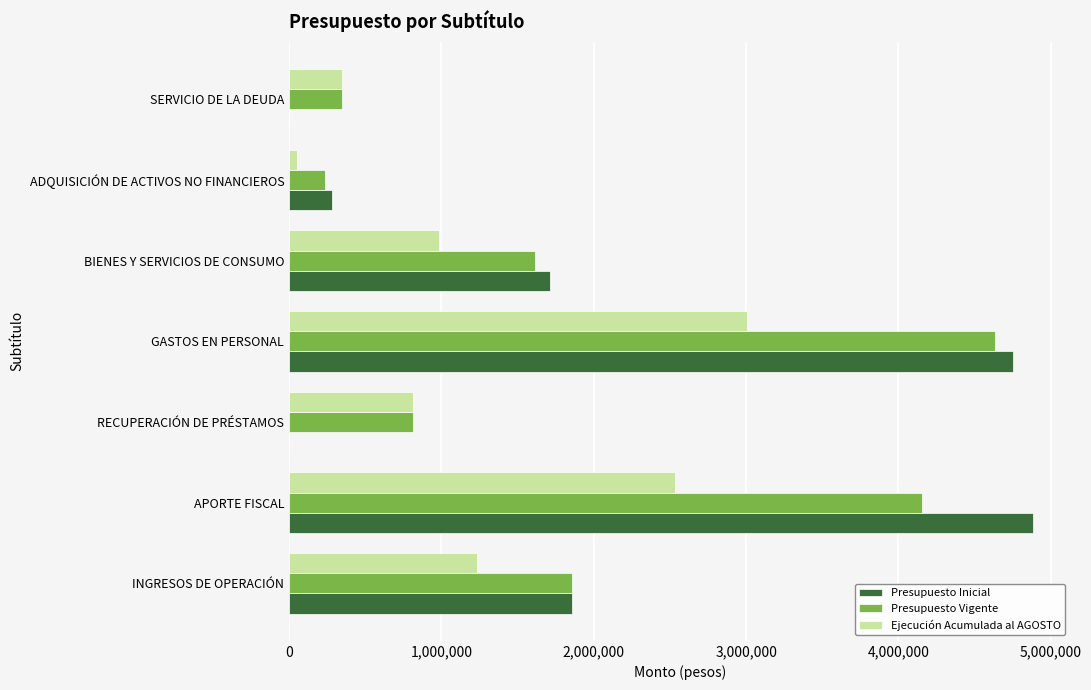

Which category has the highest value across all series?

APORTE FISCAL